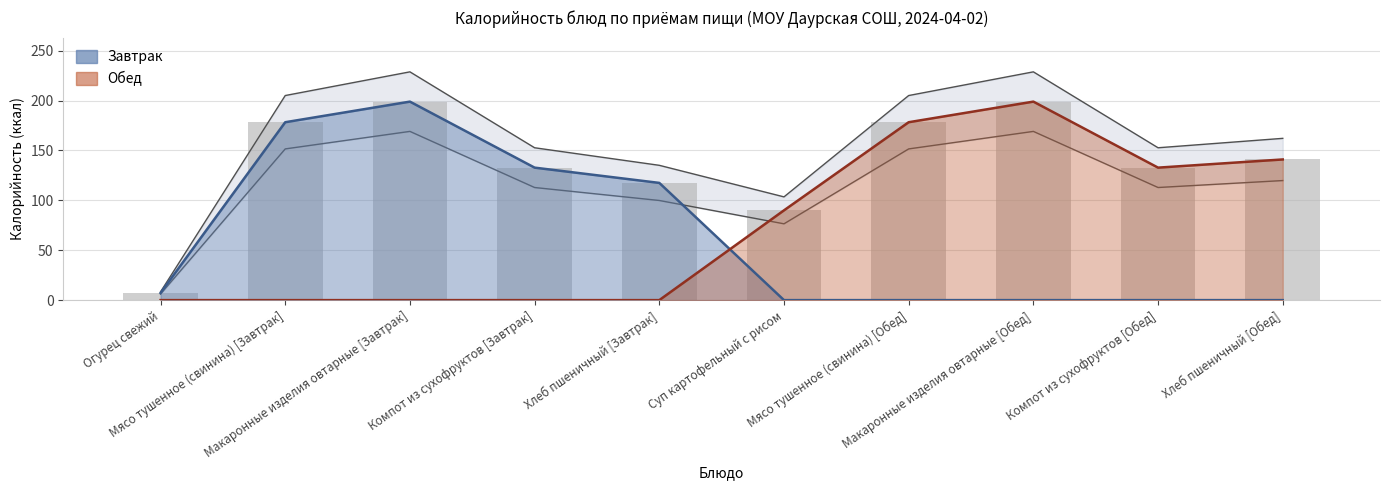

Rank the categories by Завтрак value from highest to lowest.

Макаронные изделия овтарные [Завтрак], Мясо тушенное (свинина) [Завтрак], Компот из сухофруктов [Завтрак], Хлеб пшеничный [Завтрак], Огурец свежий, Суп картофельный с рисом, Мясо тушенное (свинина) [Обед], Макаронные изделия овтарные [Обед], Компот из сухофруктов [Обед], Хлеб пшеничный [Обед]